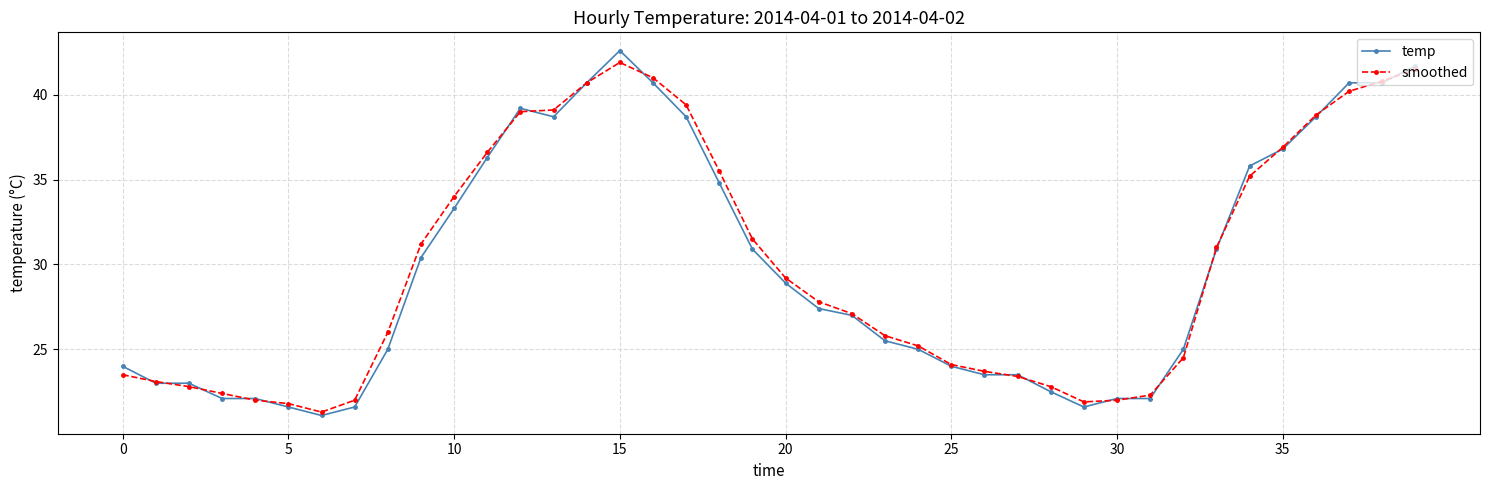

How many categories are shown in the chart?

40